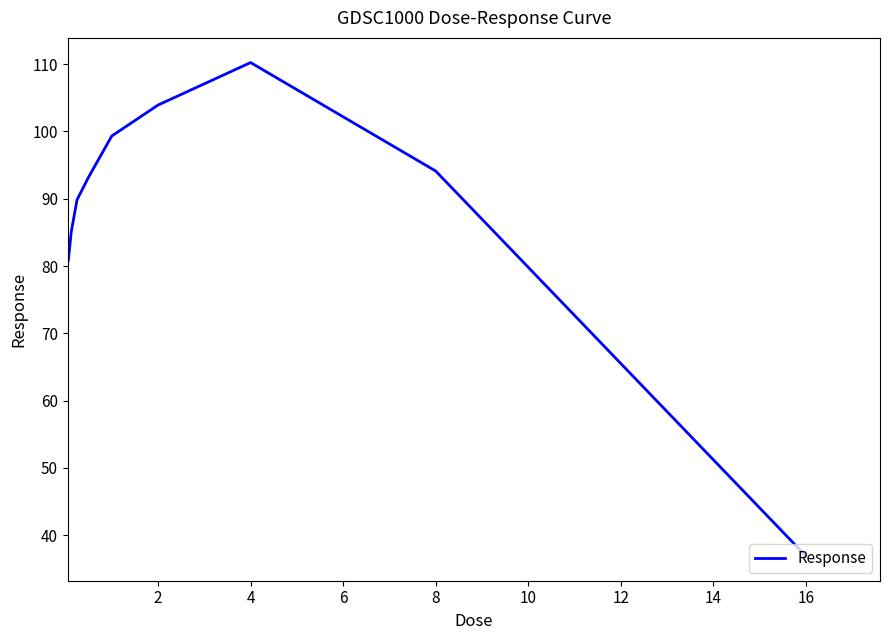

What is the difference between the maximum and minimum values?

73.3